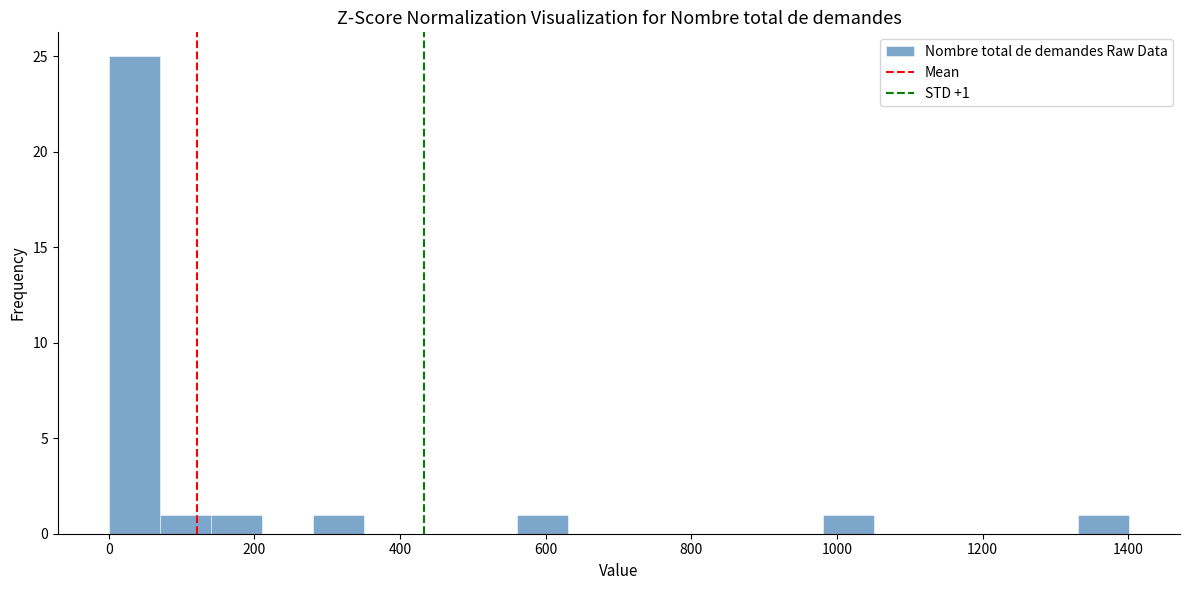

Around what value on the x-axis is the tallest bar? Give the approximate position of its centre, as read against the axis.

40